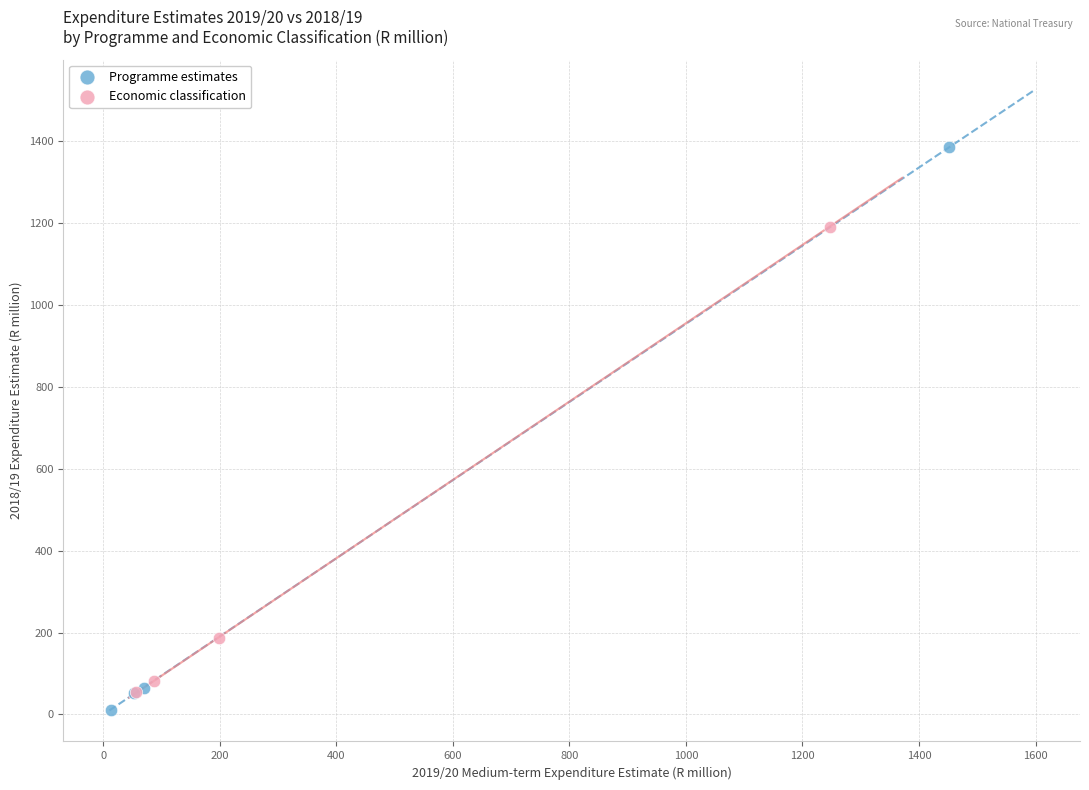

Which series has the largest Y range (max minus min)?

Programme estimates